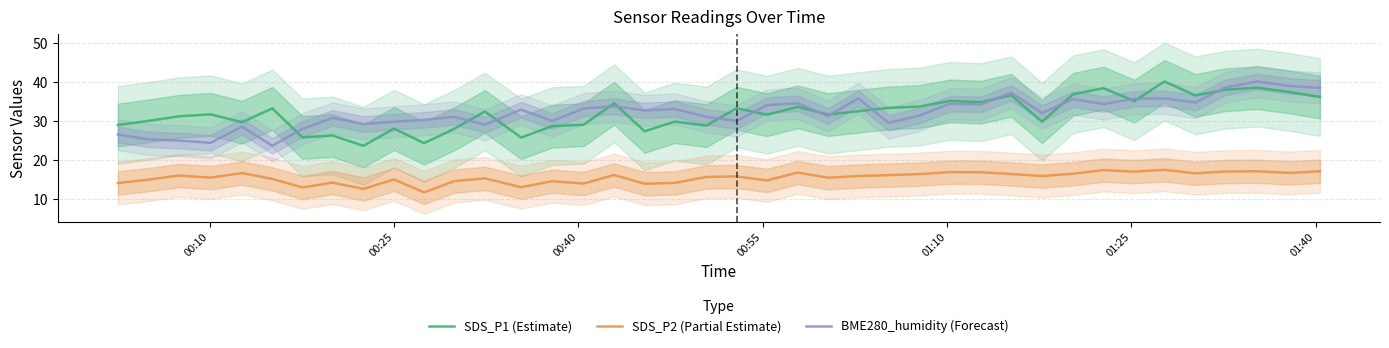

What is the lowest value of the BME280_humidity (Forecast) series?

23.7